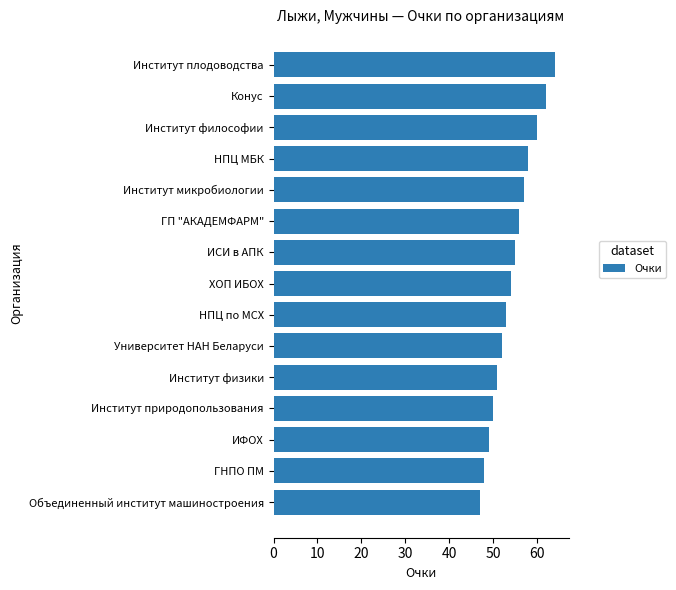

Reading bottom to top, extract all data points from this chart.

Объединенный институт машиностроения=47	ГНПО ПМ=48	ИФОХ=49	Институт природопользования=50	Институт физики=51	Университет НАН Беларуси=52	НПЦ по МСХ=53	ХОП ИБОХ=54	ИСИ в АПК=55	ГП "АКАДЕМФАРМ"=56	Институт микробиологии=57	НПЦ МБК=58	Институт философии=60	Конус=62	Институт плодоводства=64